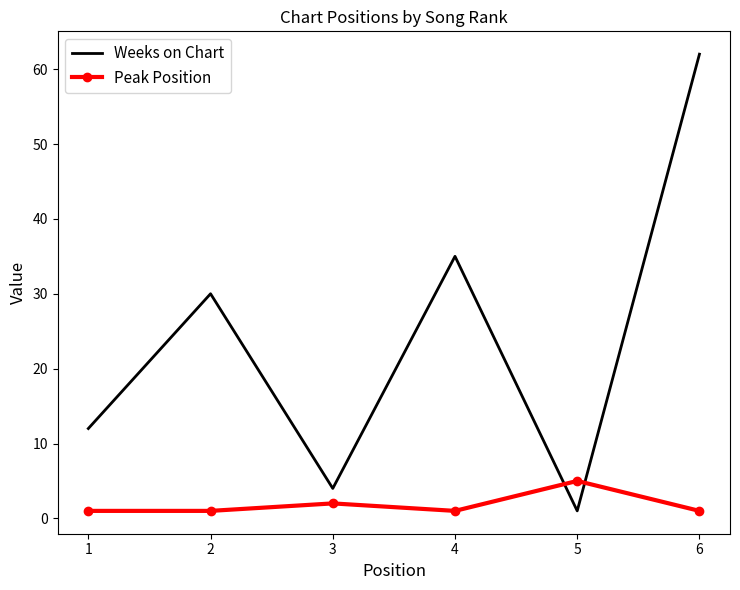

What is the highest value of the Peak Position series?

5